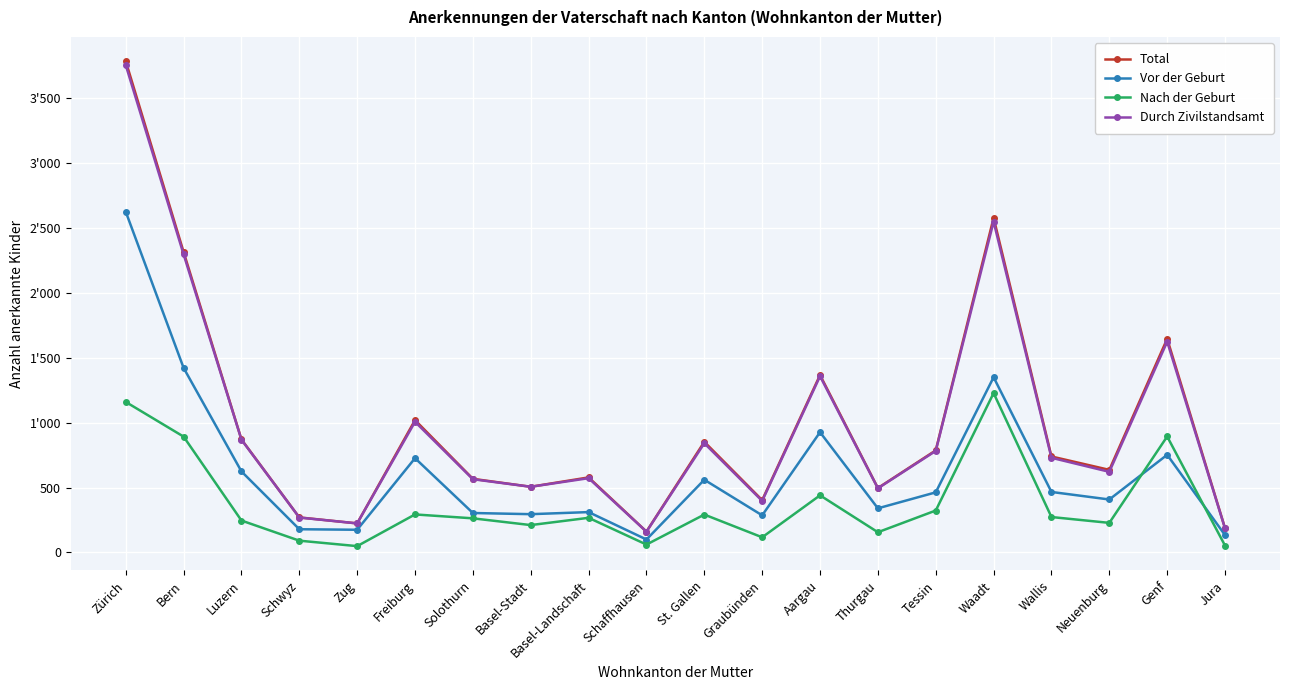

Is this an area chart (filled region under the line)?

No